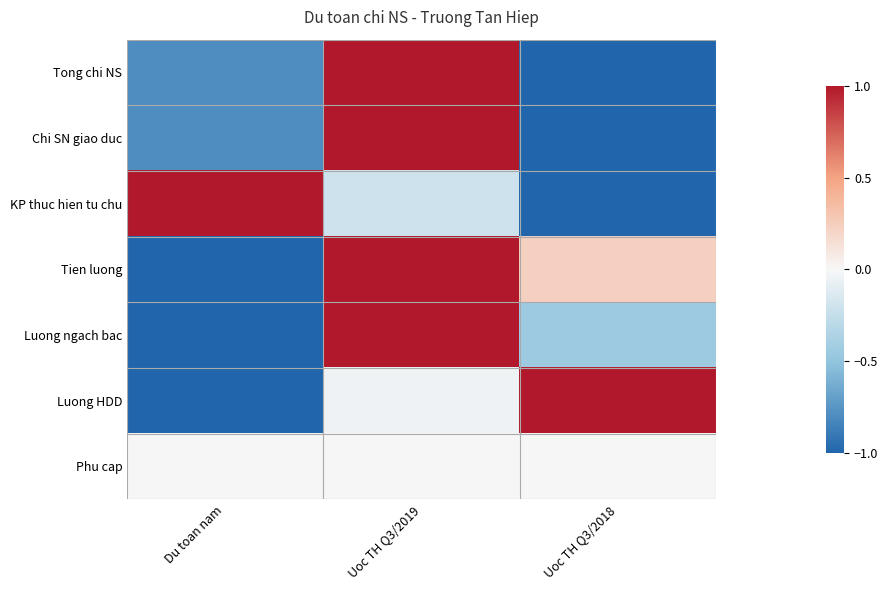

Count the number of data series in this chart.

7